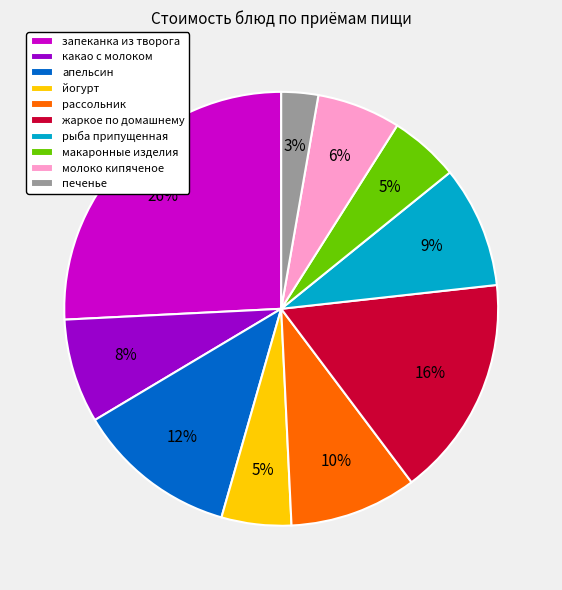

Do какао с молоком and апельсин together represent more than half of the pie?

No